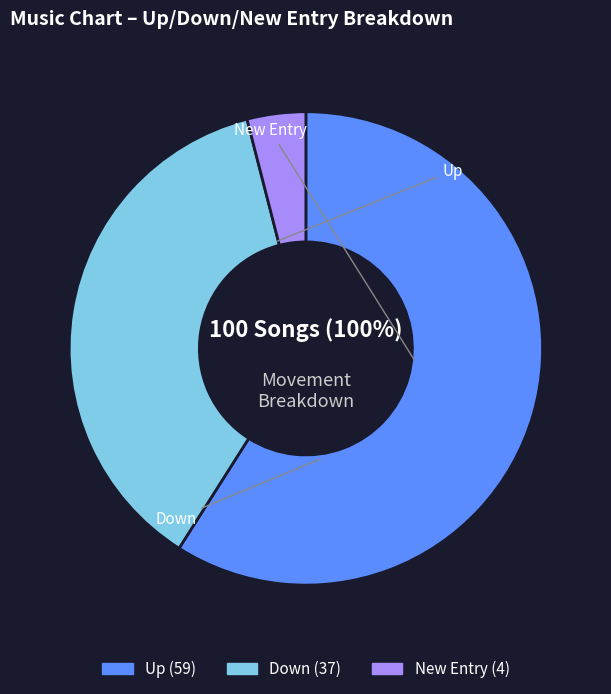

Which has a higher value, down or up?

up